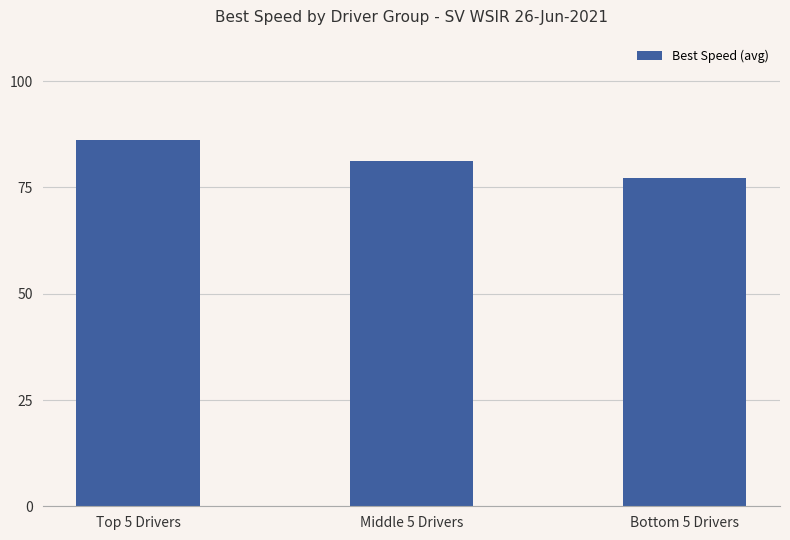

Which category has the highest value across all series?

Top 5 Drivers